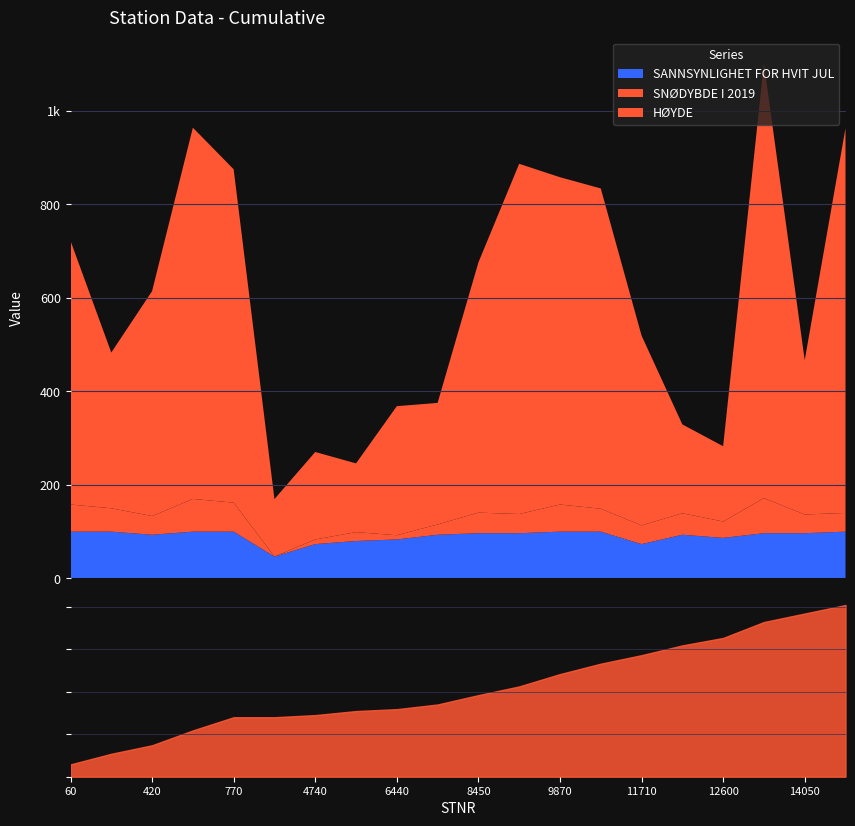

True or false: SANNSYNLIGHET FOR HVIT JUL has a value of 0.3 at 9870.

False